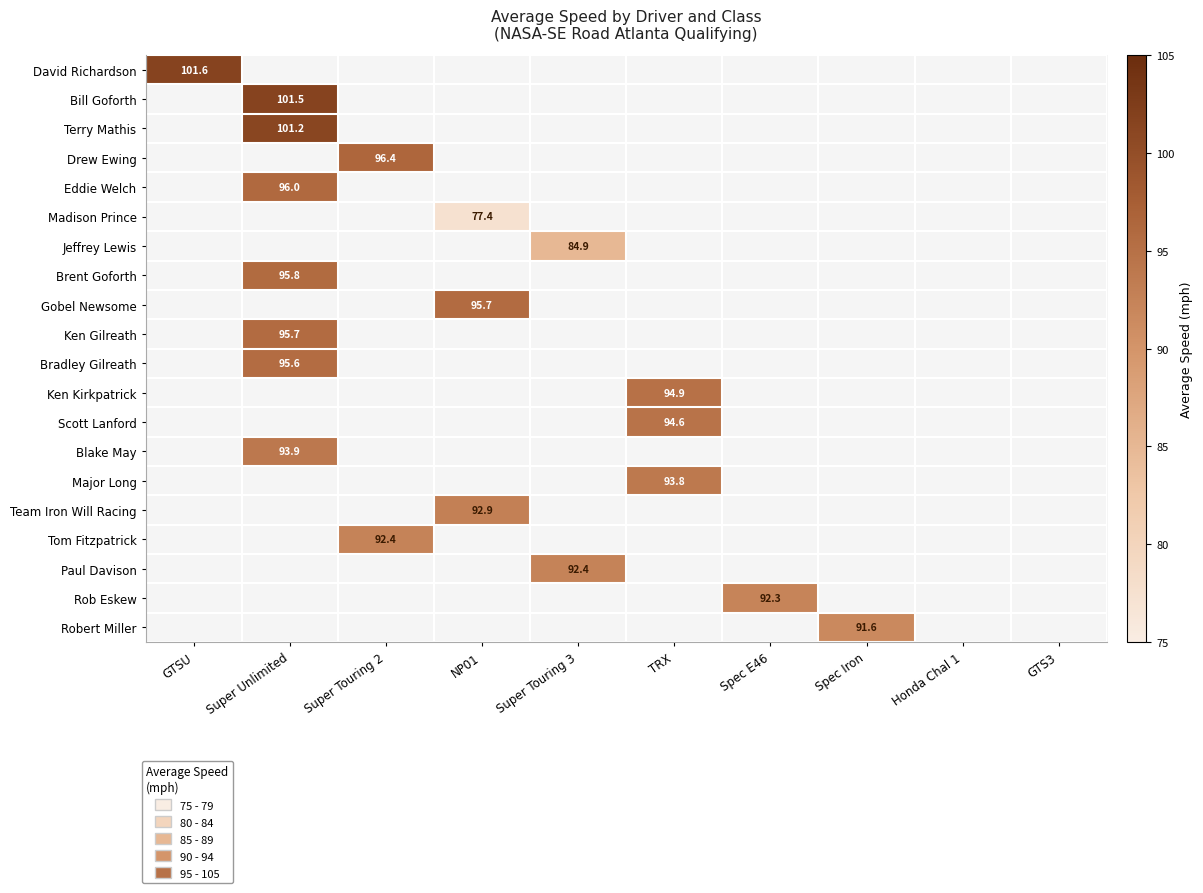

How many positive values does the Drew Ewing series have?

1